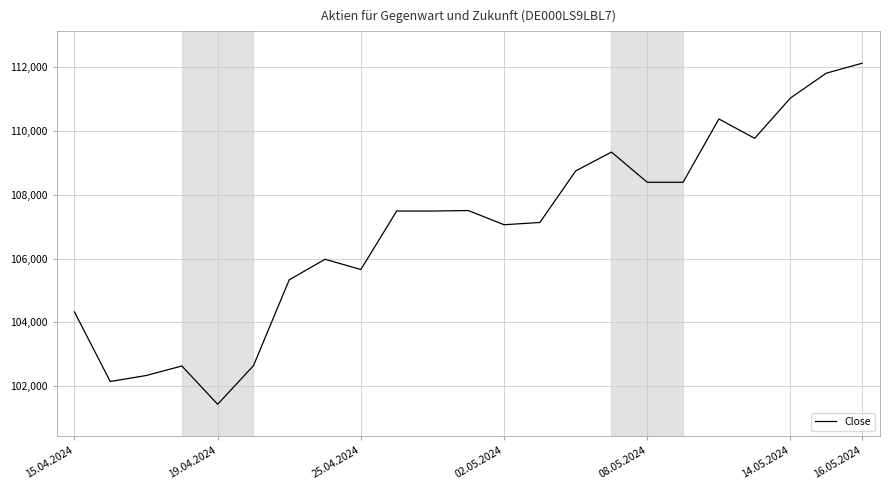

What is the difference between the maximum and minimum values?

10708